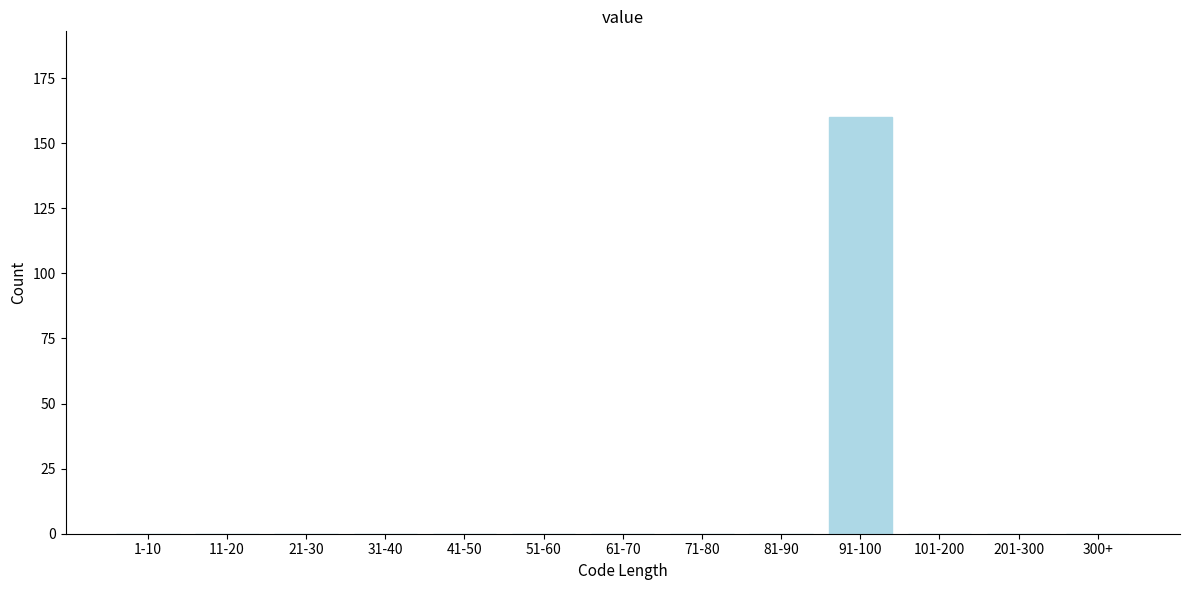

Reading left to right, transcribe all the data shown in this chart.

1-10=0	11-20=0	21-30=0	31-40=0	41-50=0	51-60=0	61-70=0	71-80=0	81-90=0	91-100=160	101-200=0	201-300=0	300+=0